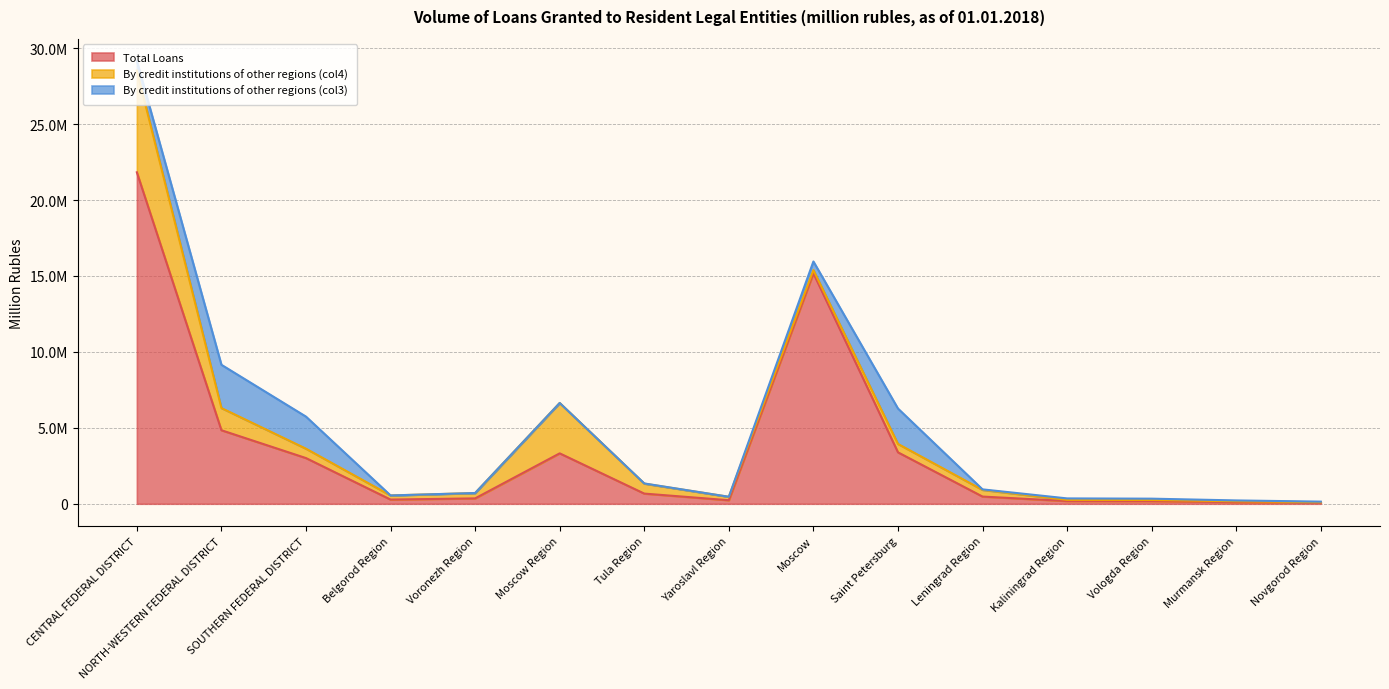

True or false: Total Loans and By credit institutions of other regions (col4) intersect in this chart.

False